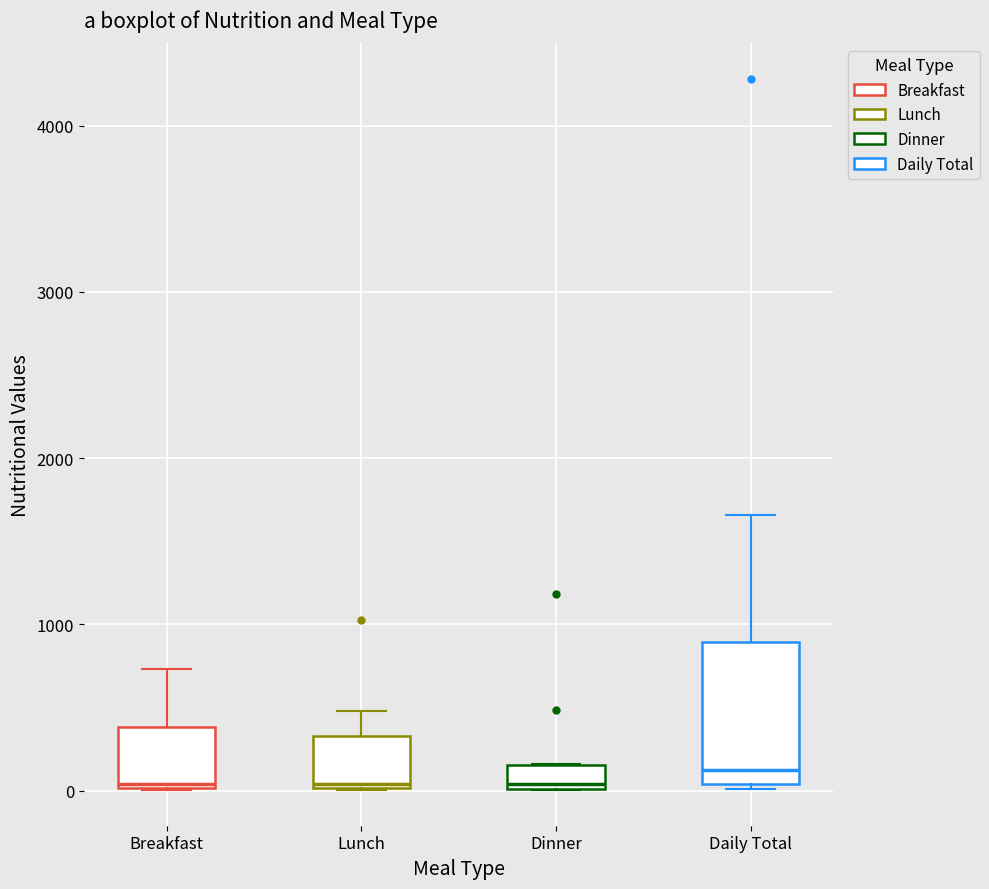

Comparing the boxes themselves (not the whiskers), which one is the tallest?

Daily Total